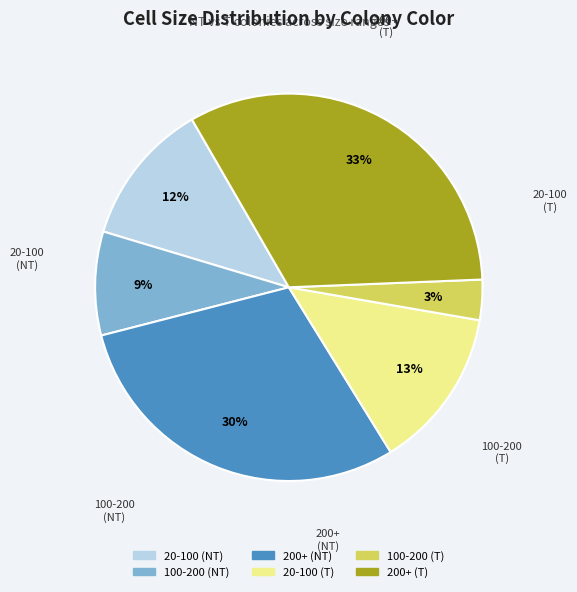

Is there a majority slice in this chart?

No